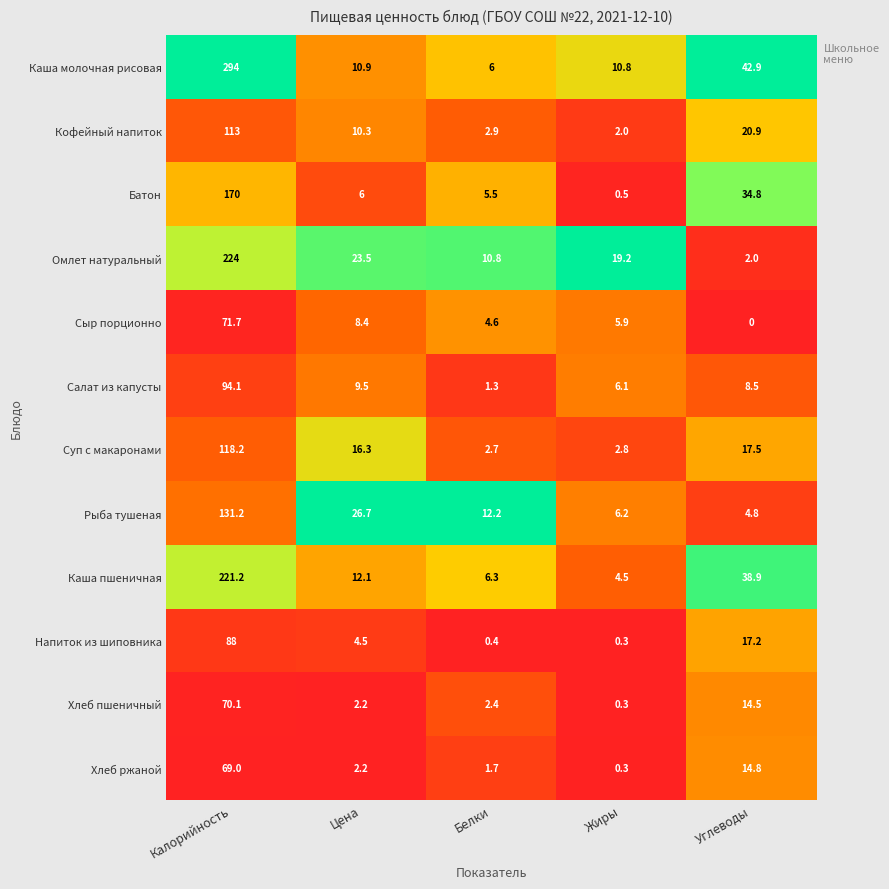

At which category is the sum across all series the highest?

Калорийность